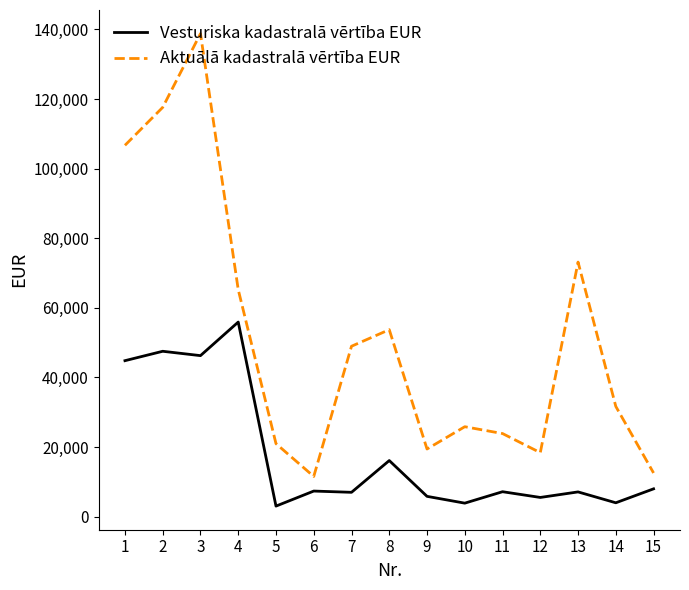

What is the difference between the maximum and minimum values in the Vesturiska kadastralā vērtība EUR series?

52889.6